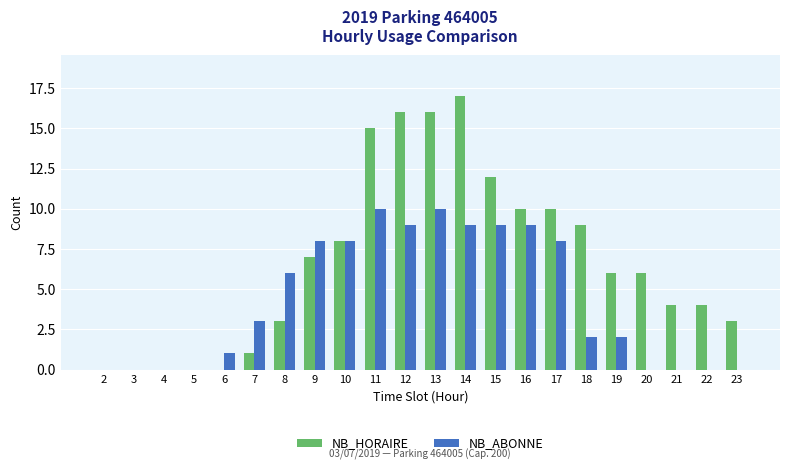

Reading left to right, what are all the values shown in this chart?

NB_HORAIRE: 0	0	0	0	0	1	3	7	8	15	16	16	17	12	10	10	9	6	6	4	4	3
NB_ABONNE: 0	0	0	0	1	3	6	8	8	10	9	10	9	9	9	8	2	2	0	0	0	0